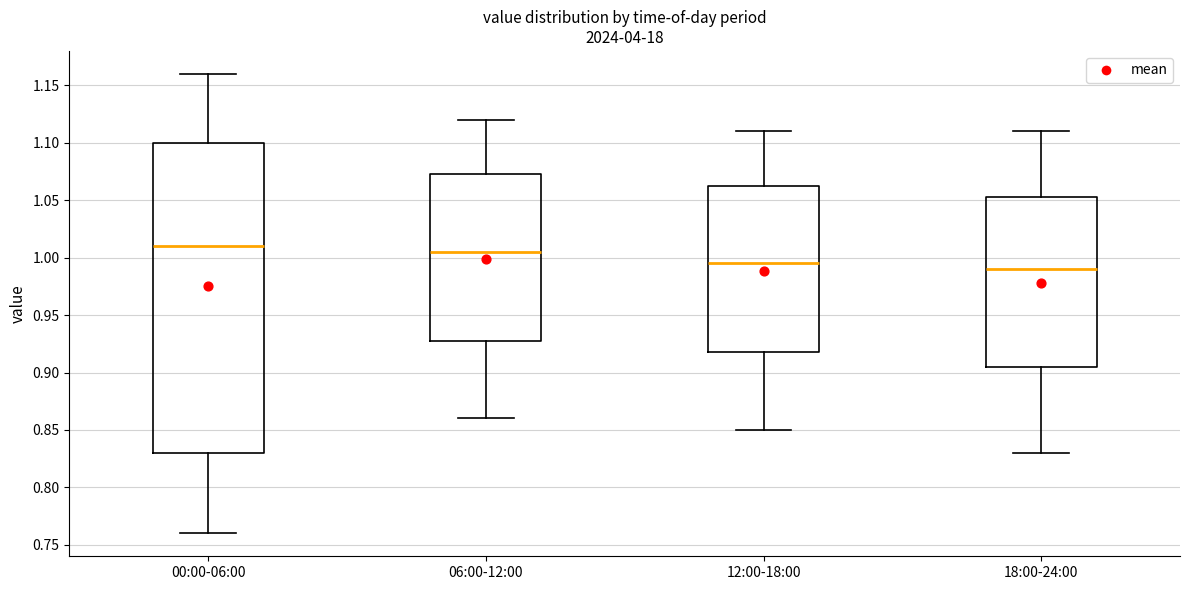

Reading left to right, transcribe this box plot: for each box, give where its median line is, the range the box spans, and where its two whiskers end, as read against the y-axis. The values are not printed on the chart, so give them approximately, as read against the axis.

00:00-06:00: median 1.010, box 0.830 to 1.100, whiskers 0.760 to 1.160
06:00-12:00: median 1.005, box 0.930 to 1.075, whiskers 0.860 to 1.120
12:00-18:00: median 0.995, box 0.920 to 1.065, whiskers 0.850 to 1.110
18:00-24:00: median 0.990, box 0.905 to 1.055, whiskers 0.830 to 1.110